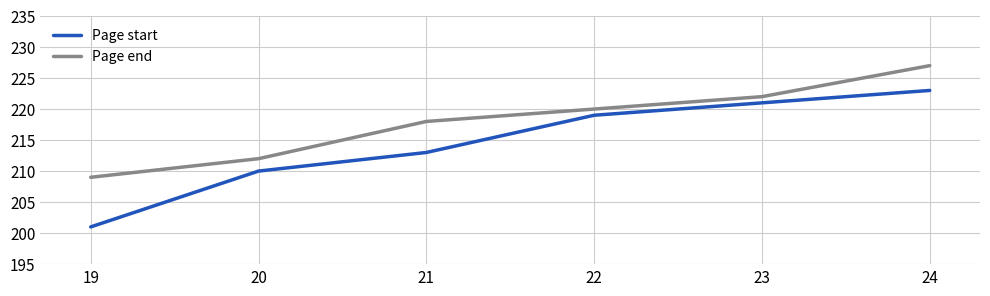

True or false: Page start and Page end intersect in this chart.

False